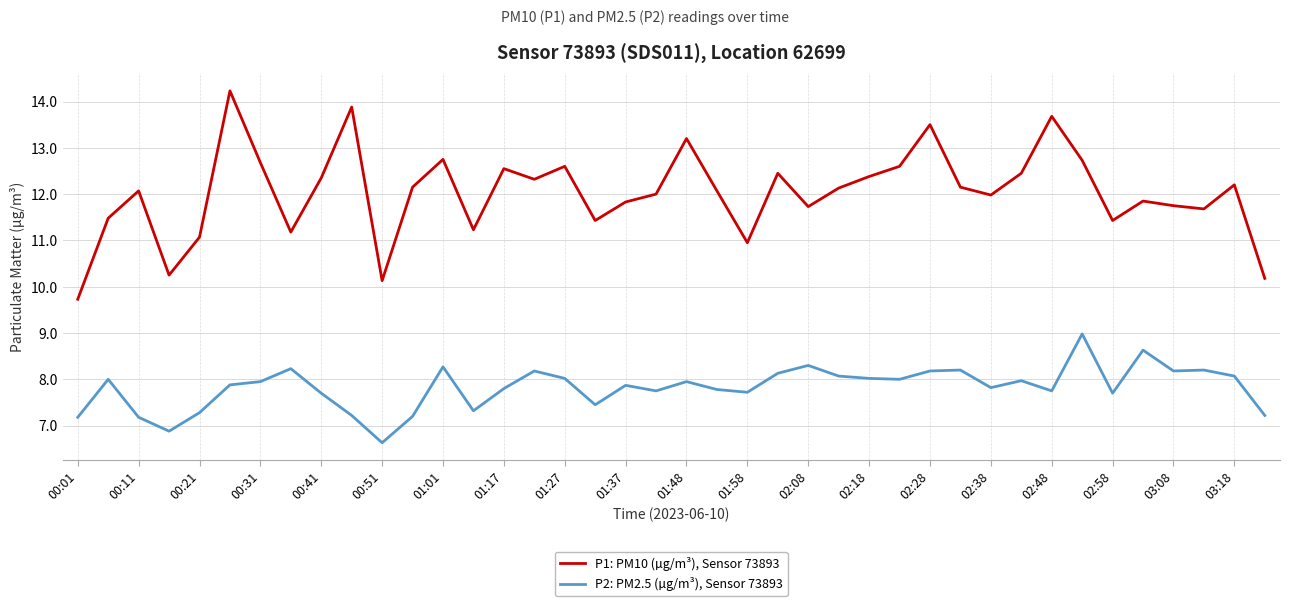

Which series has the largest total across all categories?

P1: PM10 (µg/m³), Sensor 73893